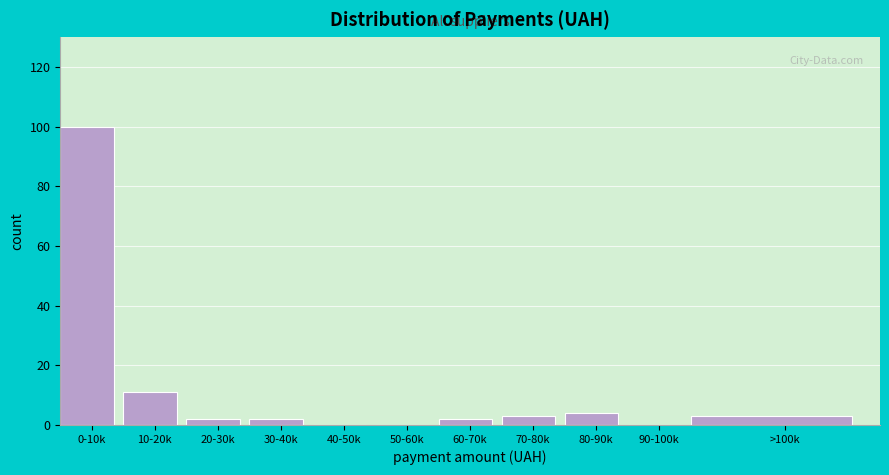

Reading left to right, list all the values displayed in this chart.

0-10k=100	10-20k=11	20-30k=2	30-40k=2	40-50k=0	50-60k=0	60-70k=2	70-80k=3	80-90k=4	90-100k=0	>100k=3